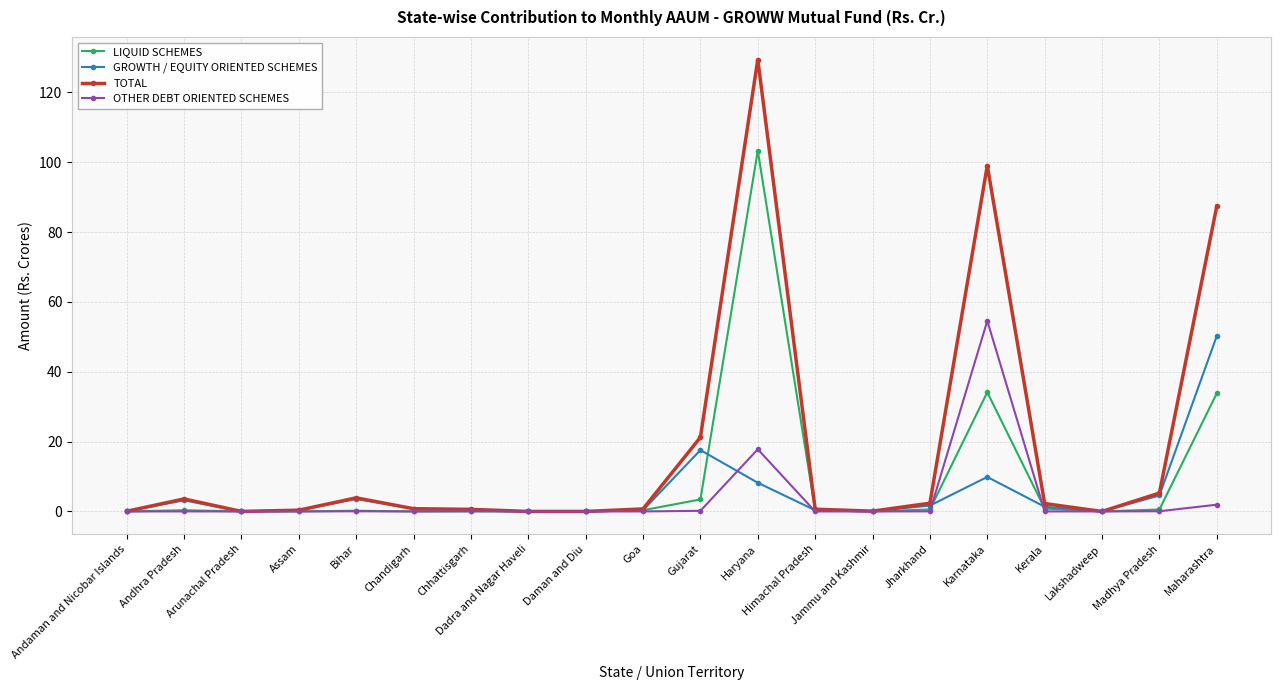

Does the chart have visible grid lines?

Yes